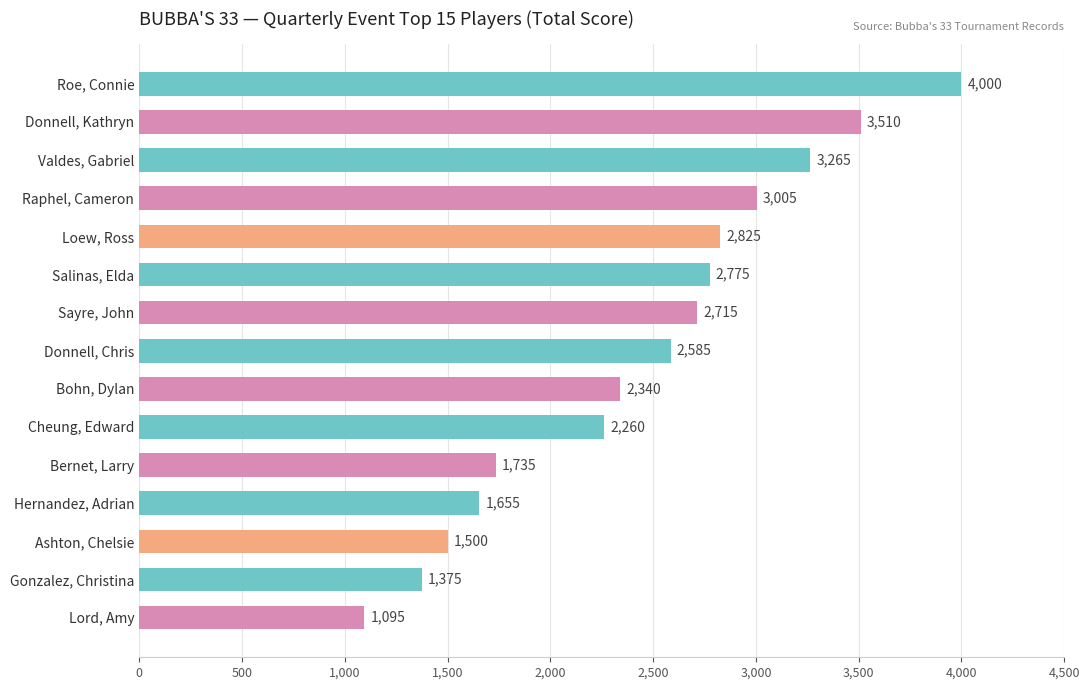

How many data points does each series have?

15